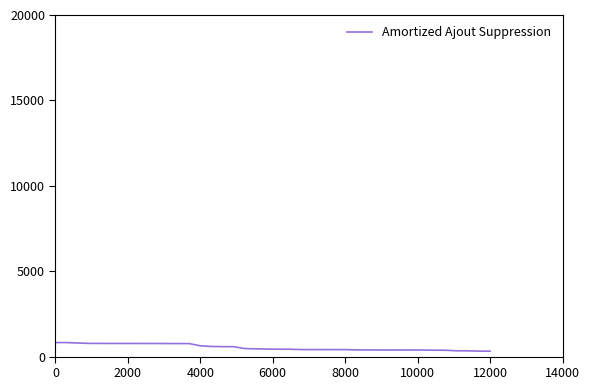

What is the maximum value shown in the chart?

822